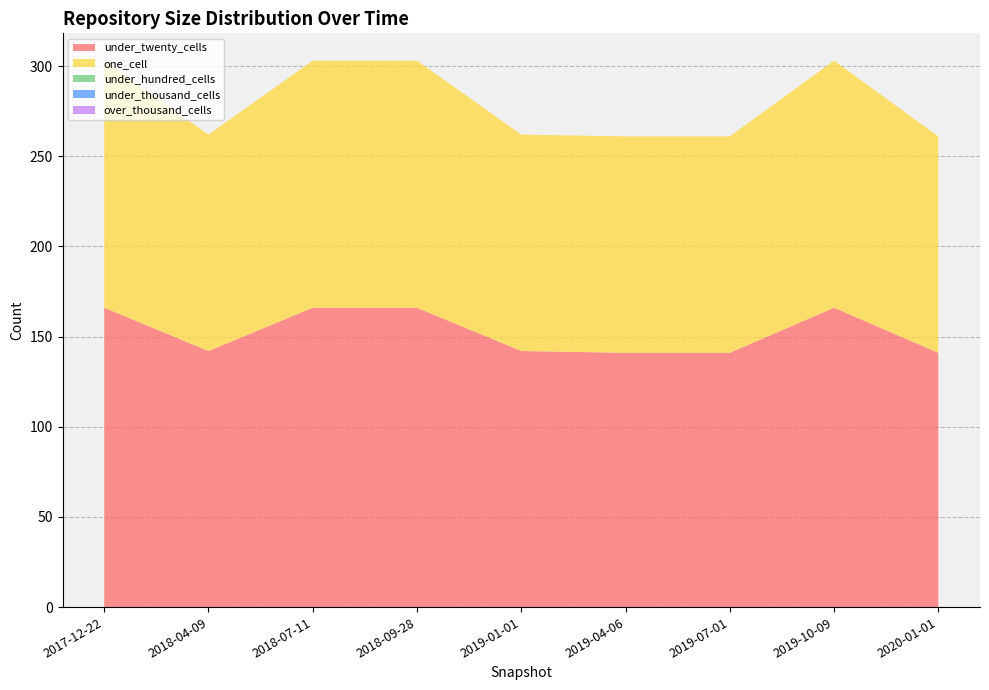

Reading left to right, transcribe all the data shown in this chart.

under_twenty_cells: 166	142	166	166	142	141	141	166	141
one_cell: 137	120	137	137	120	120	120	137	120
under_hundred_cells: 0	0	0	0	0	0	0	0	0
under_thousand_cells: 0	0	0	0	0	0	0	0	0
over_thousand_cells: 0	0	0	0	0	0	0	0	0